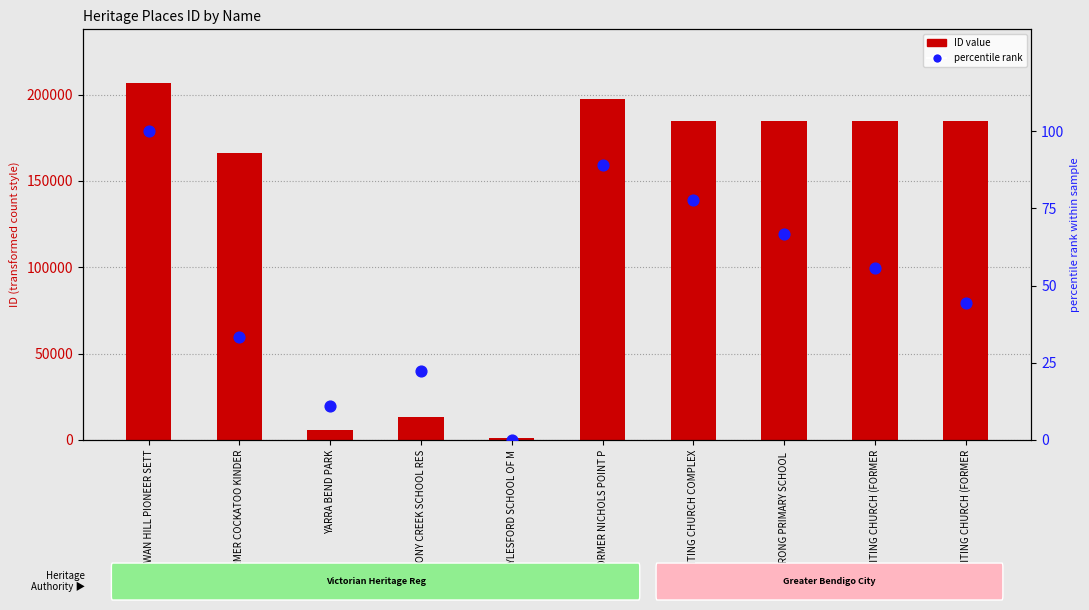

Is the value of percentile rank at MARONG PRIMARY SCHOOL  greater than the value of ID value at DAYLESFORD SCHOOL OF M?

No